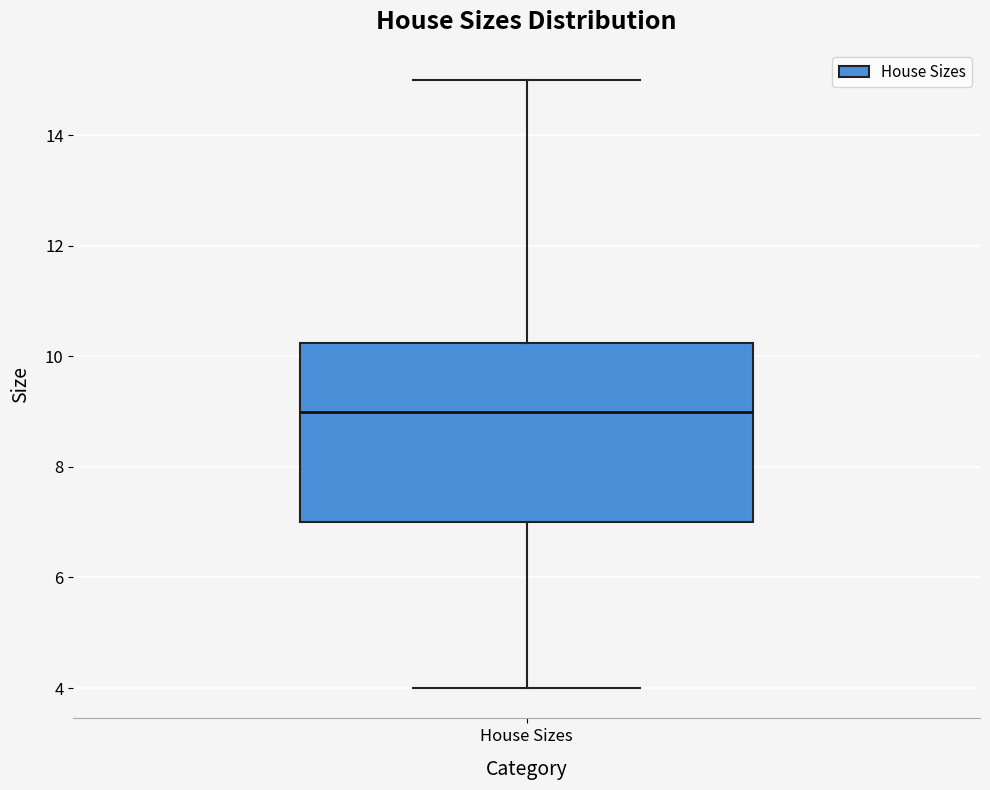

Transcribe this box plot: give where the median line is, the range the box spans, and where the two whiskers end, as read against the y-axis. The values are not printed on the chart, so give them approximately, as read against the axis.

median 9.0, box 7.0 to 10.2, whiskers 4.0 to 15.0